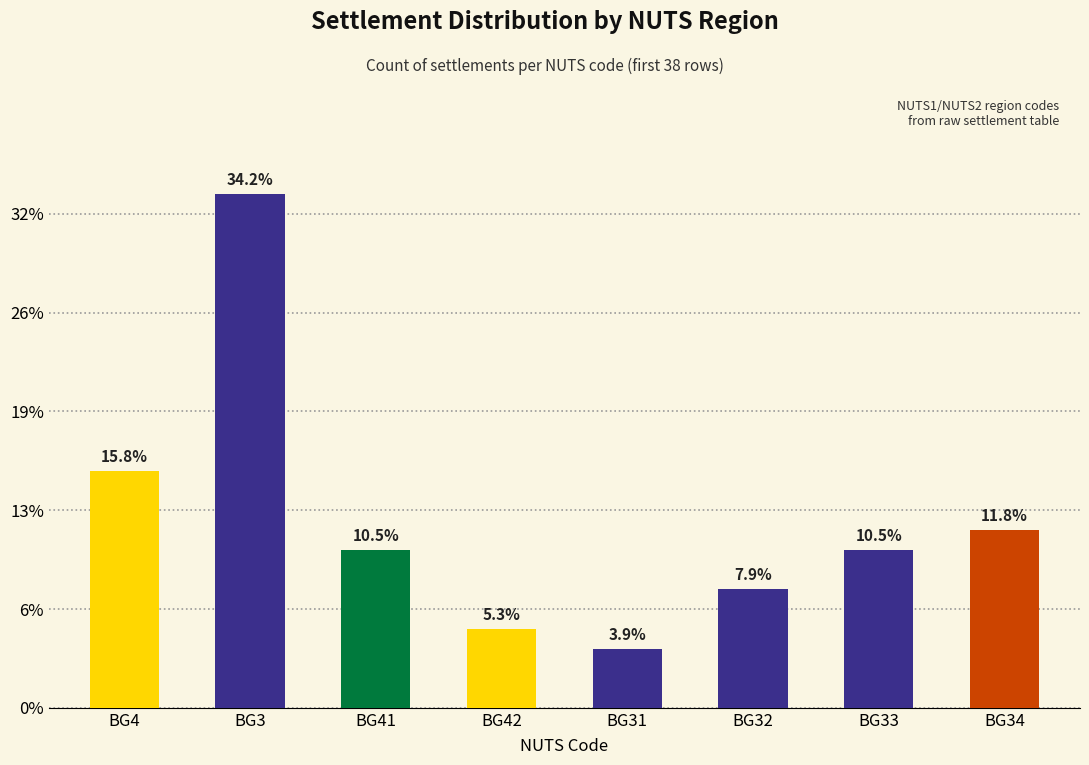

What is the label of the 6th bar from the right?

BG41